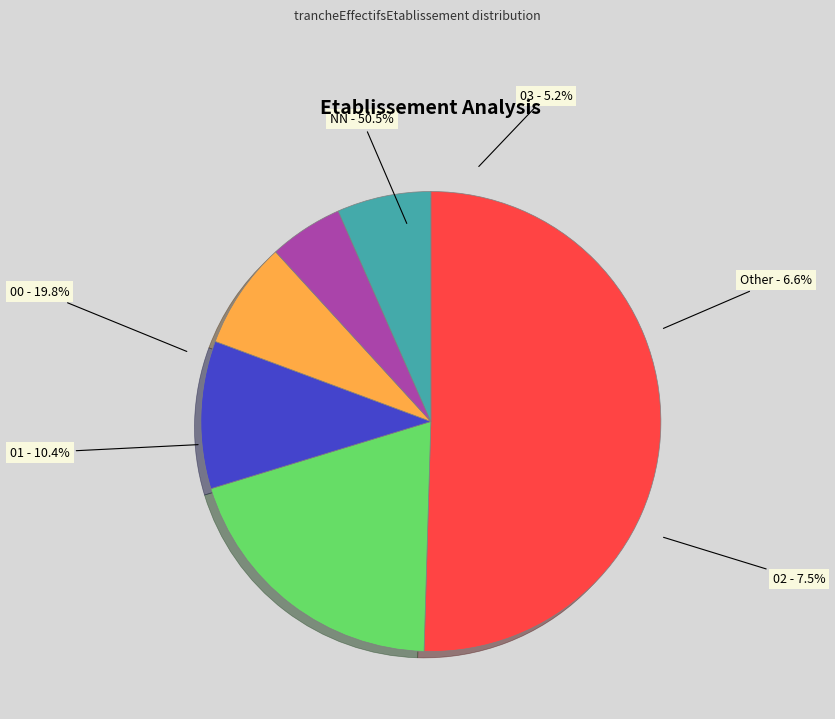

To the nearest percent, what is the average slice percentage?

17%